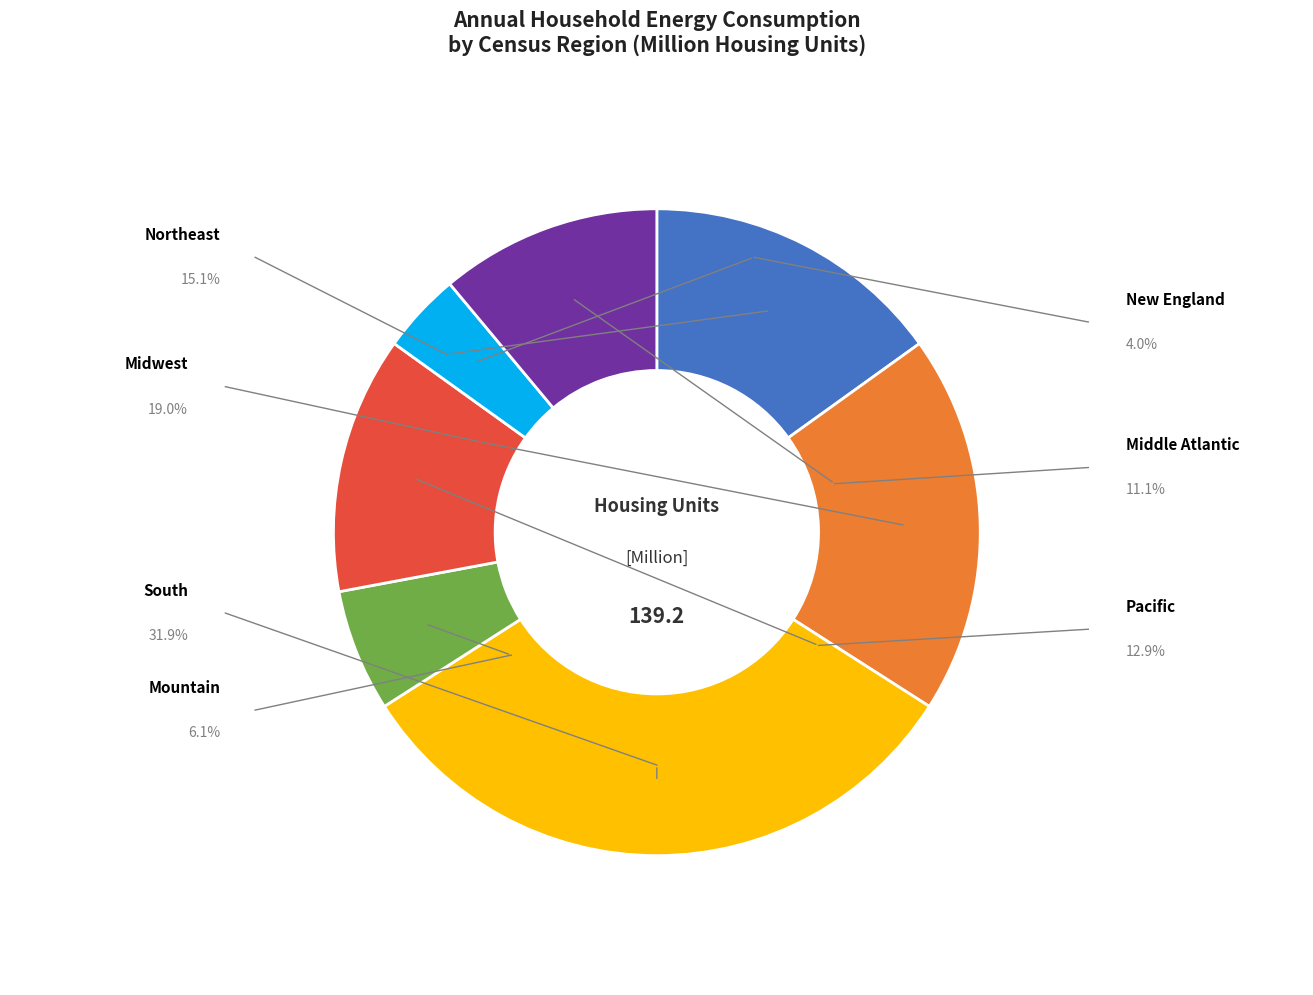

To the nearest percent, what is the difference between the largest and smallest slice percentages?

28%